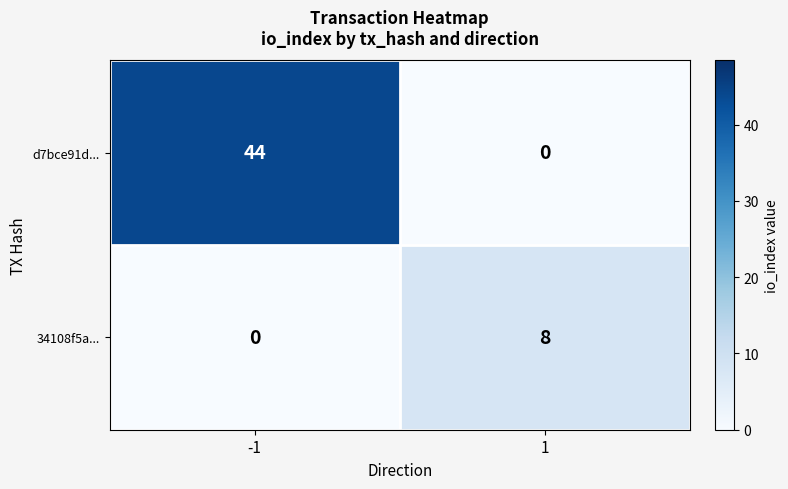

Between -1 and 1, which series saw the biggest shift?

d7bce91d...